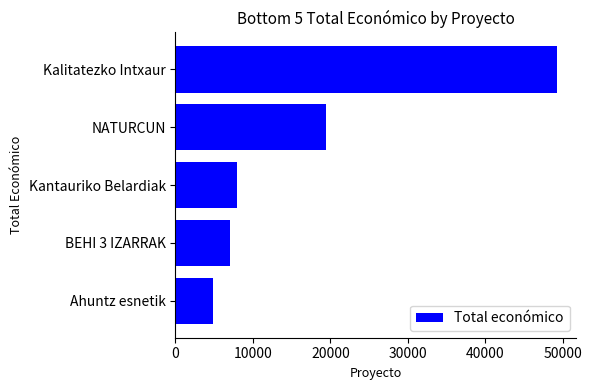

Read the value at Ahuntz esnetik.

4800